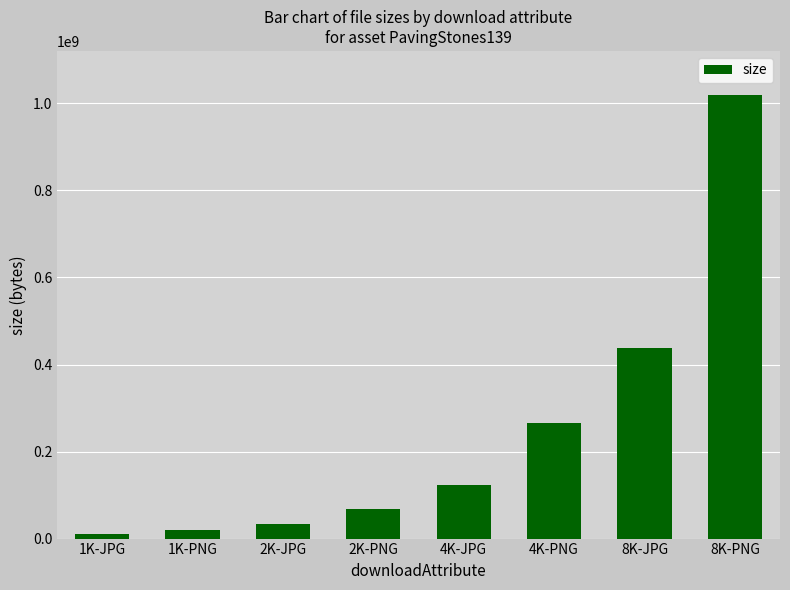

What is the average value?

247080614